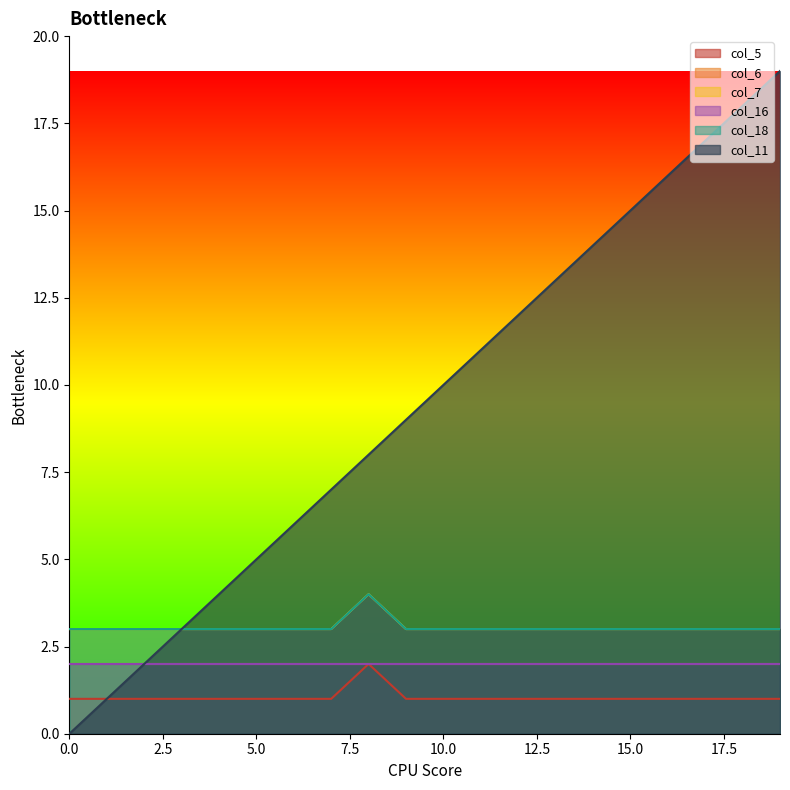

What is the difference between the maximum and minimum values in the col_7 series?

1